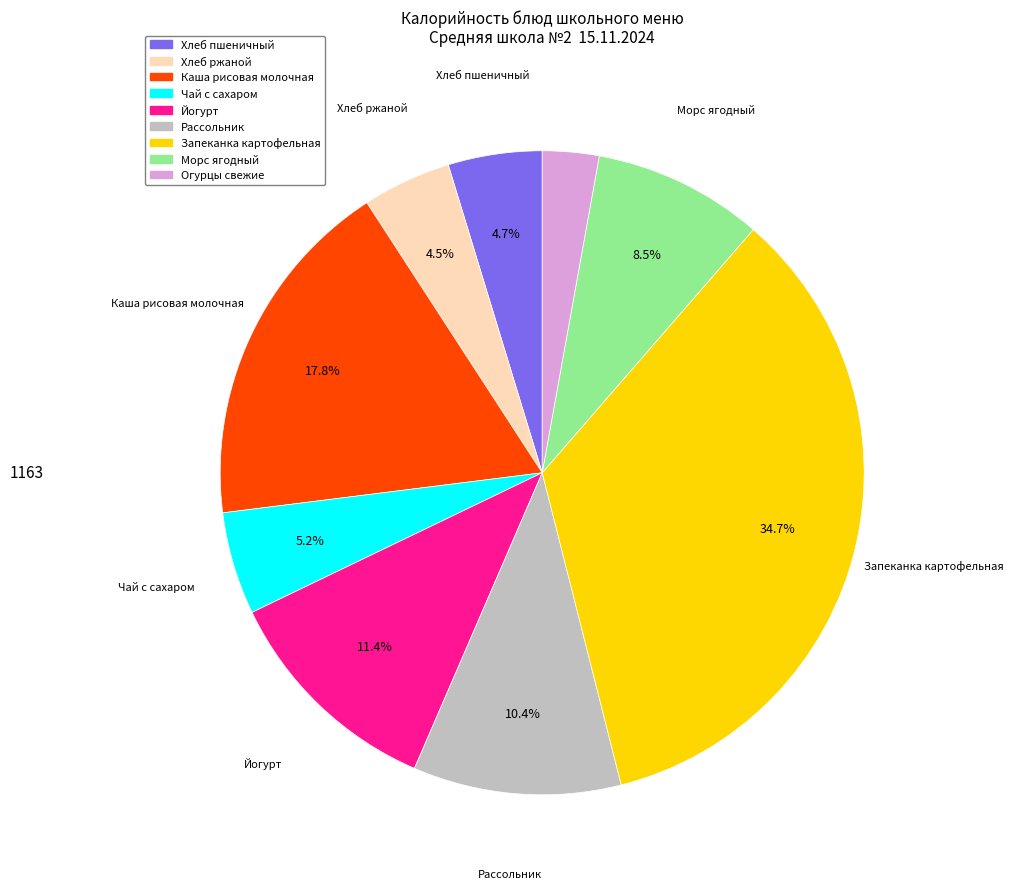

To the nearest percent, what percentage of the pie is Йогурт?

11%